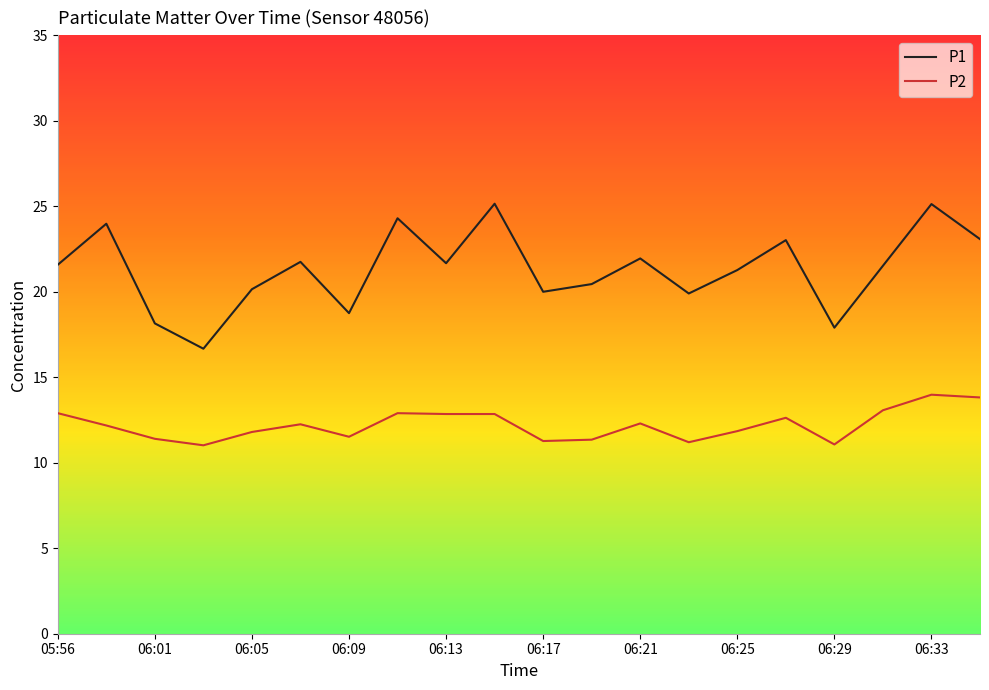

What is the difference between the maximum and minimum values in the P1 series?

8.5